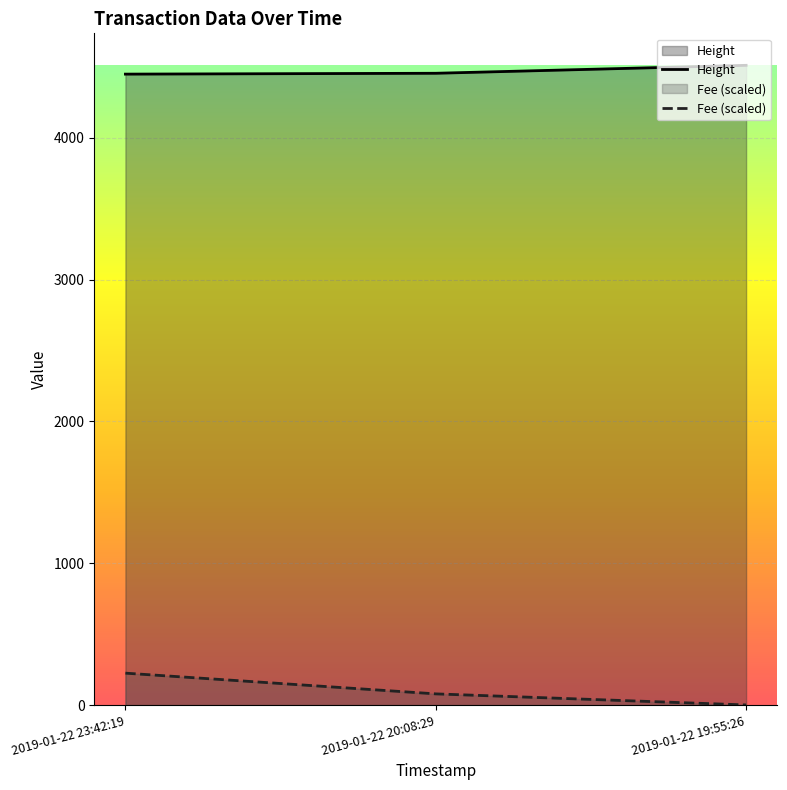

Between 2019-01-22 20:08:29 and 2019-01-22 19:55:26, which series saw the biggest shift?

Fee (scaled)